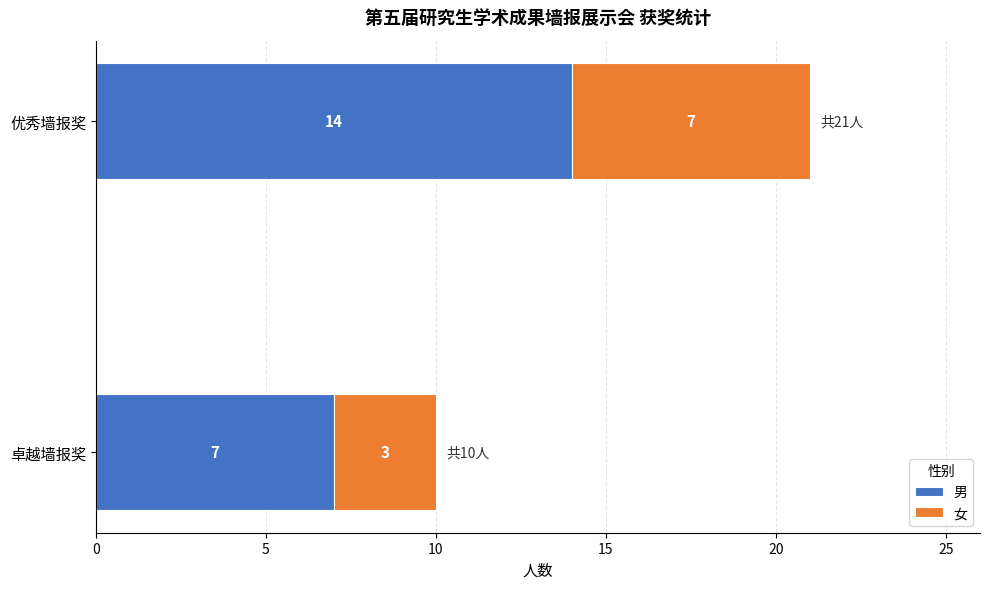

The value of 男 at 优秀墙报奖 is 7. True or false?

False